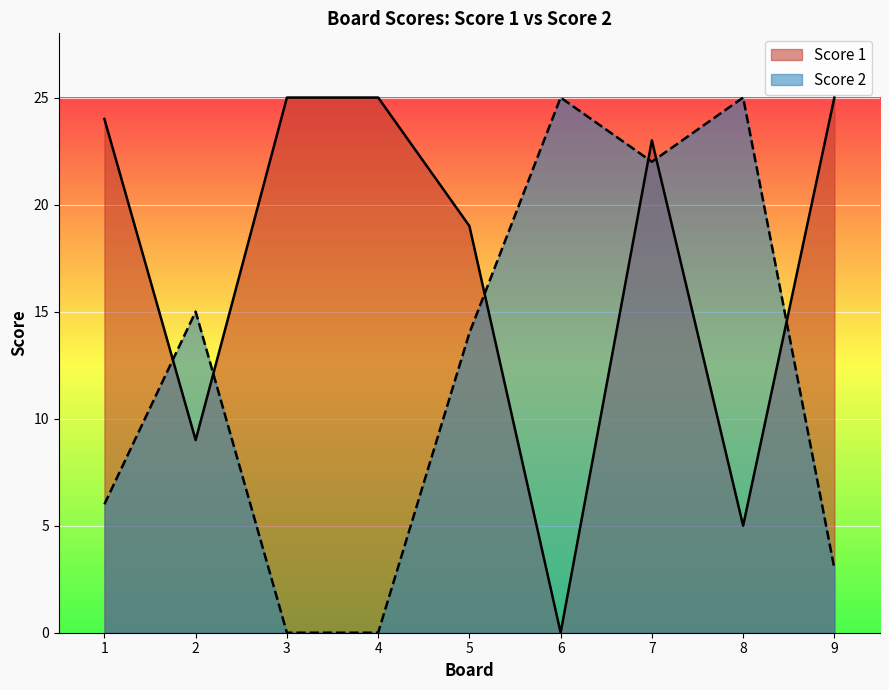

How many intersections are there between Score 2 and Score 1?

6